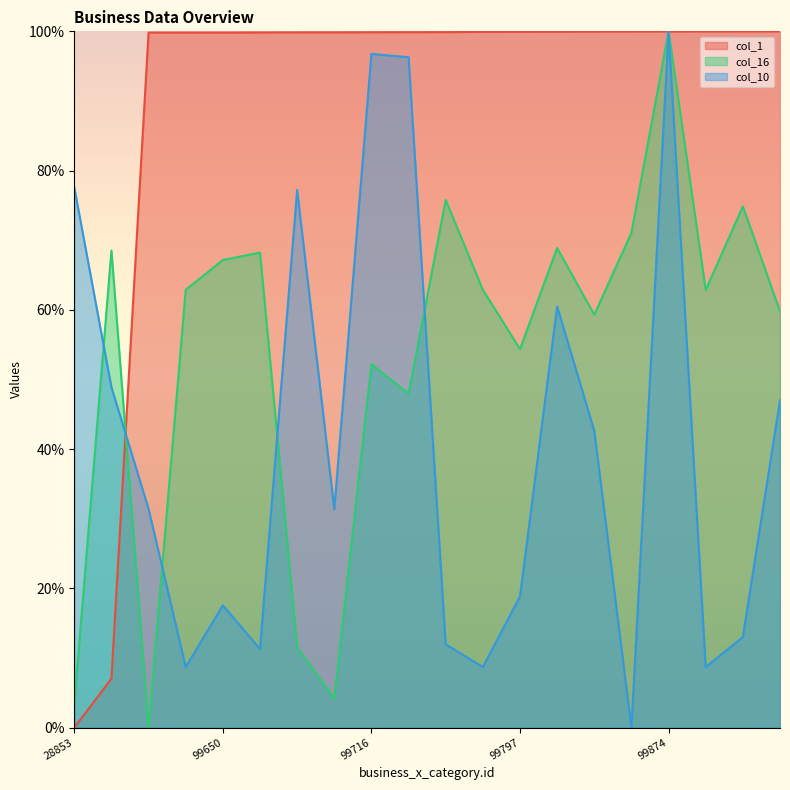

The col_10 series shows 25.2 at 99807. True or false?

False